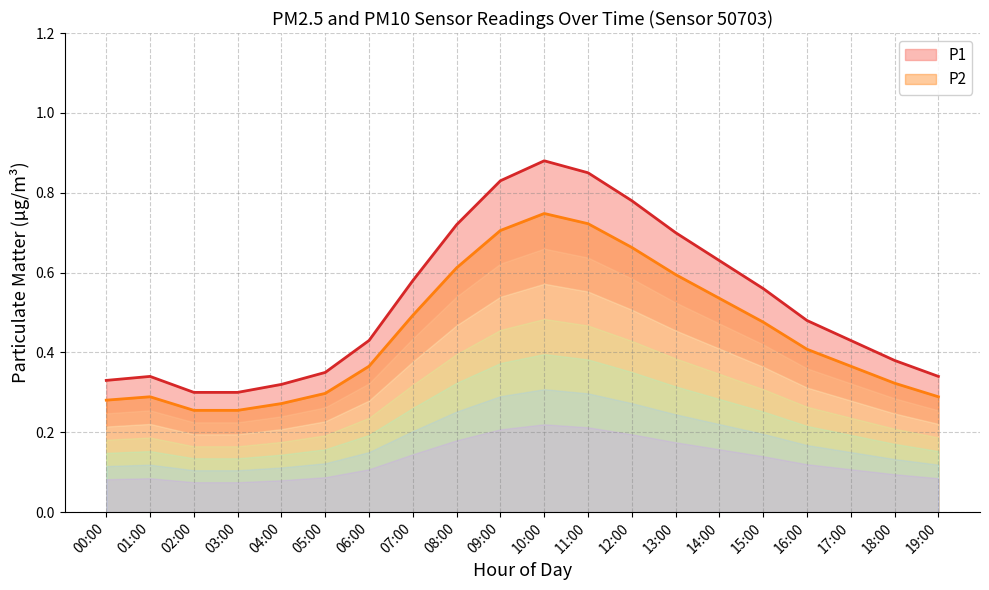

Reading left to right, extract all data points from this chart.

P1 line: 0.3	0.3	0.3	0.3	0.3	0.3	0.4	0.6	0.7	0.8	0.9	0.8	0.8	0.7	0.6	0.6	0.5	0.4	0.4	0.3
P2 line: 0.3	0.3	0.3	0.3	0.3	0.3	0.4	0.5	0.6	0.7	0.7	0.7	0.7	0.6	0.5	0.5	0.4	0.4	0.3	0.3